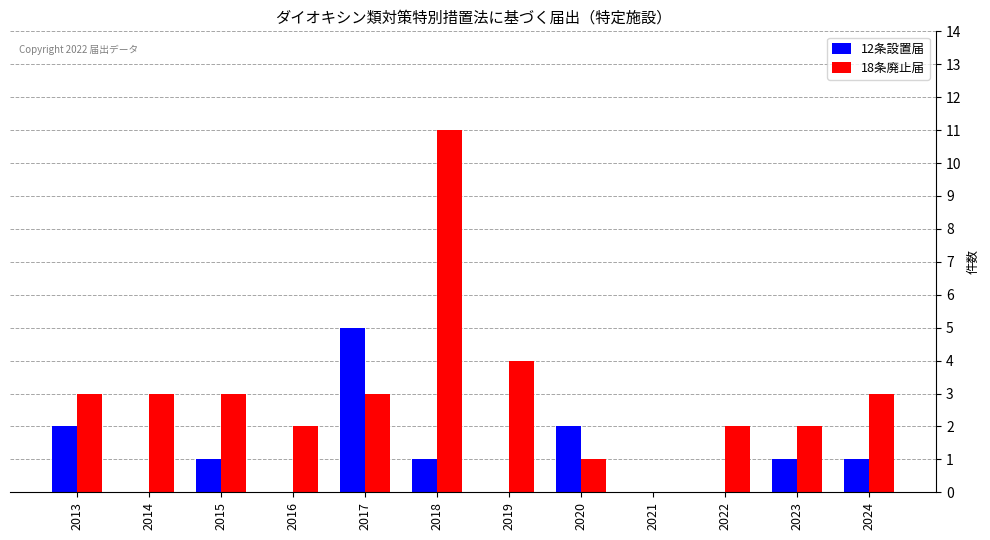

How many groups of bars are there?

12